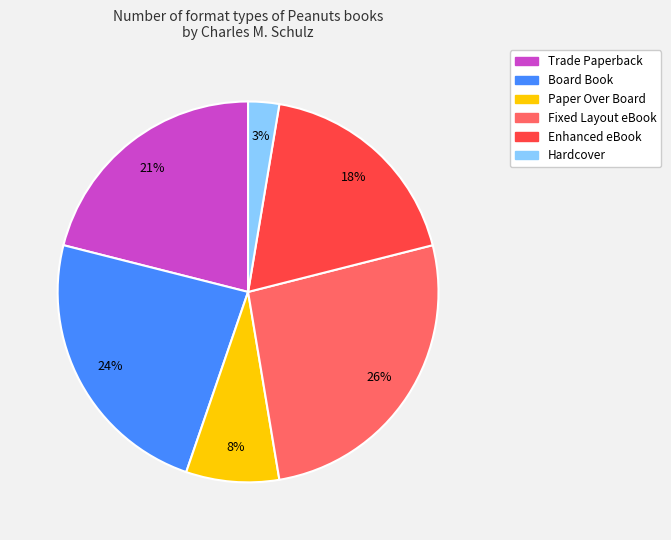

To the nearest percent, what percentage of the pie is Fixed Layout eBook?

26%